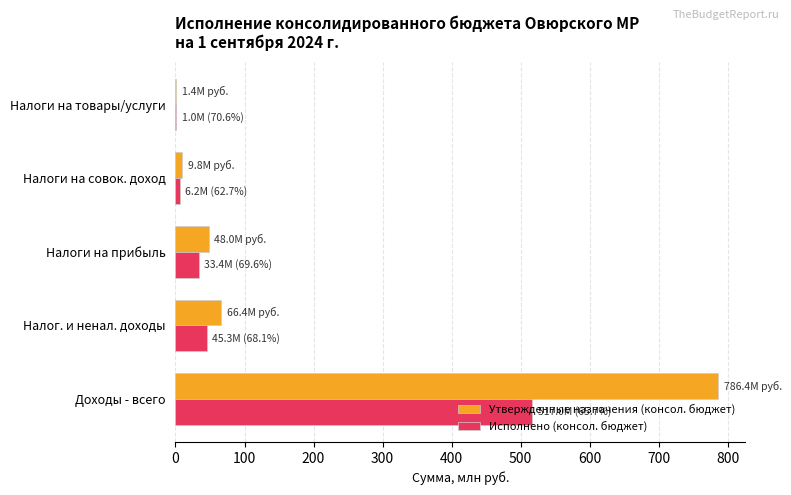

What is the sum of all Исполнено (консол. бюджет) values?

602.8